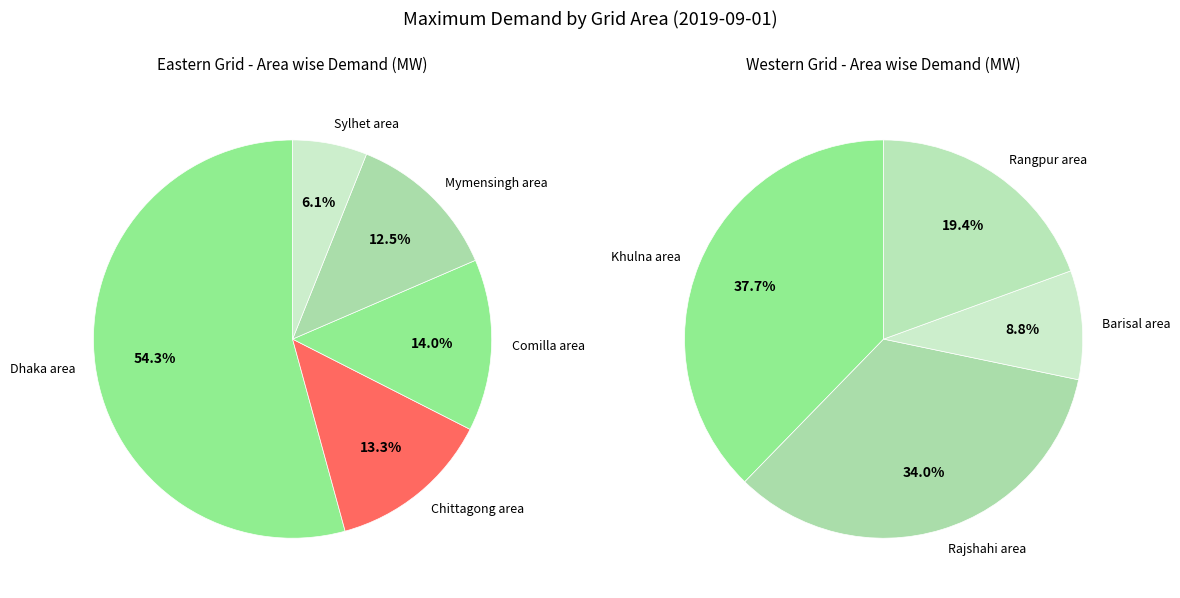

Count the number of slices in the pie.

5